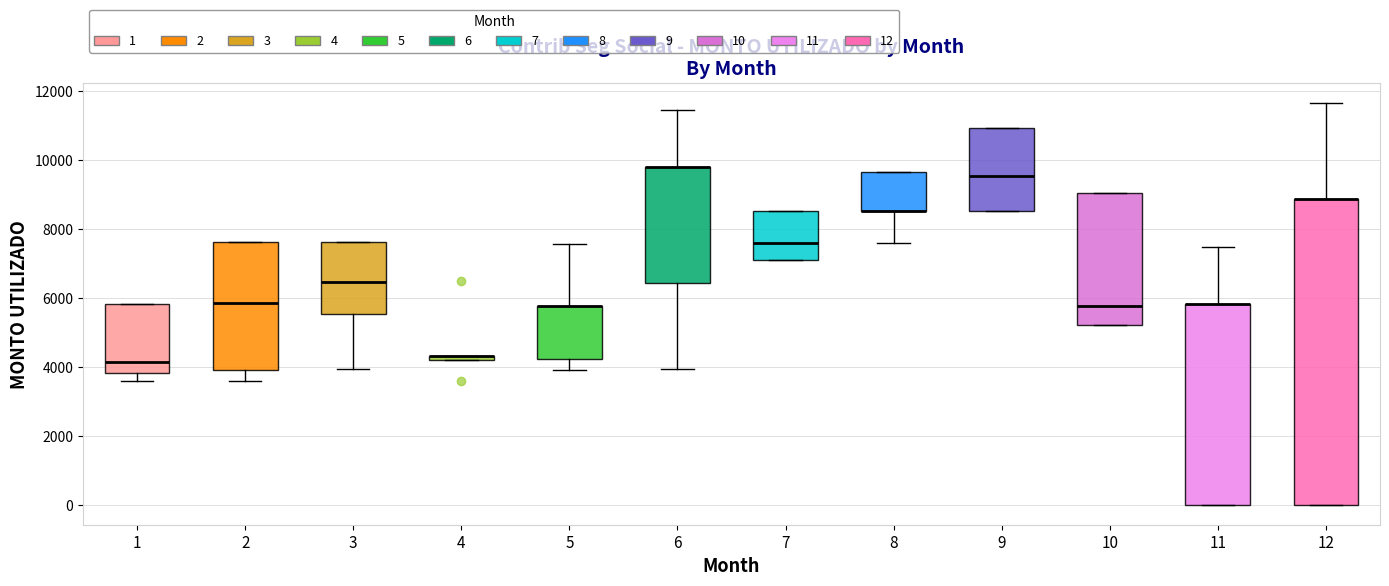

Where does the upper whisker of the box at x = 5 end on the y-axis? The values are not printed on the chart, so give them approximately, as read against the axis.

7600